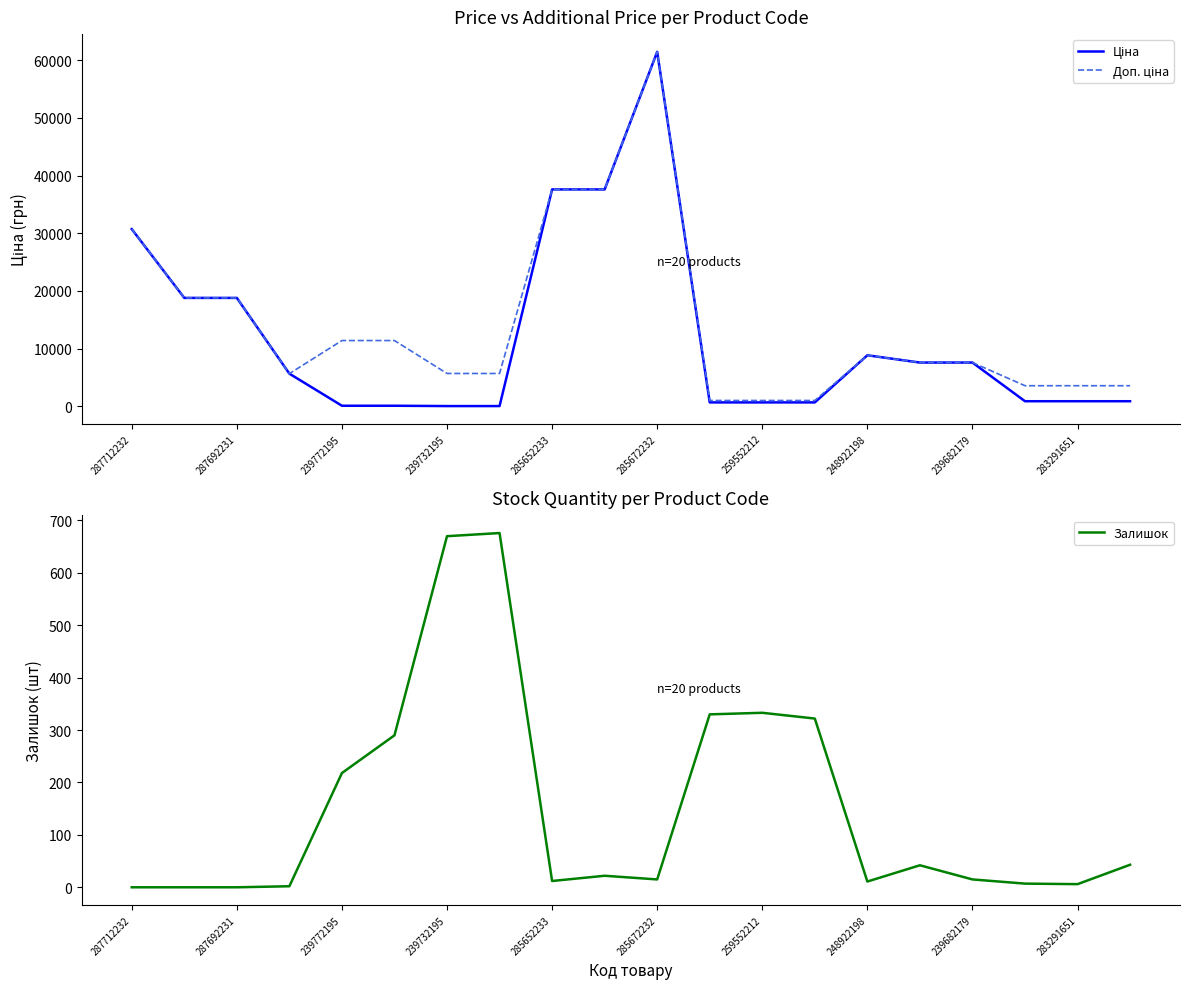

True or false: Доп. ціна and Залишок intersect in this chart.

False